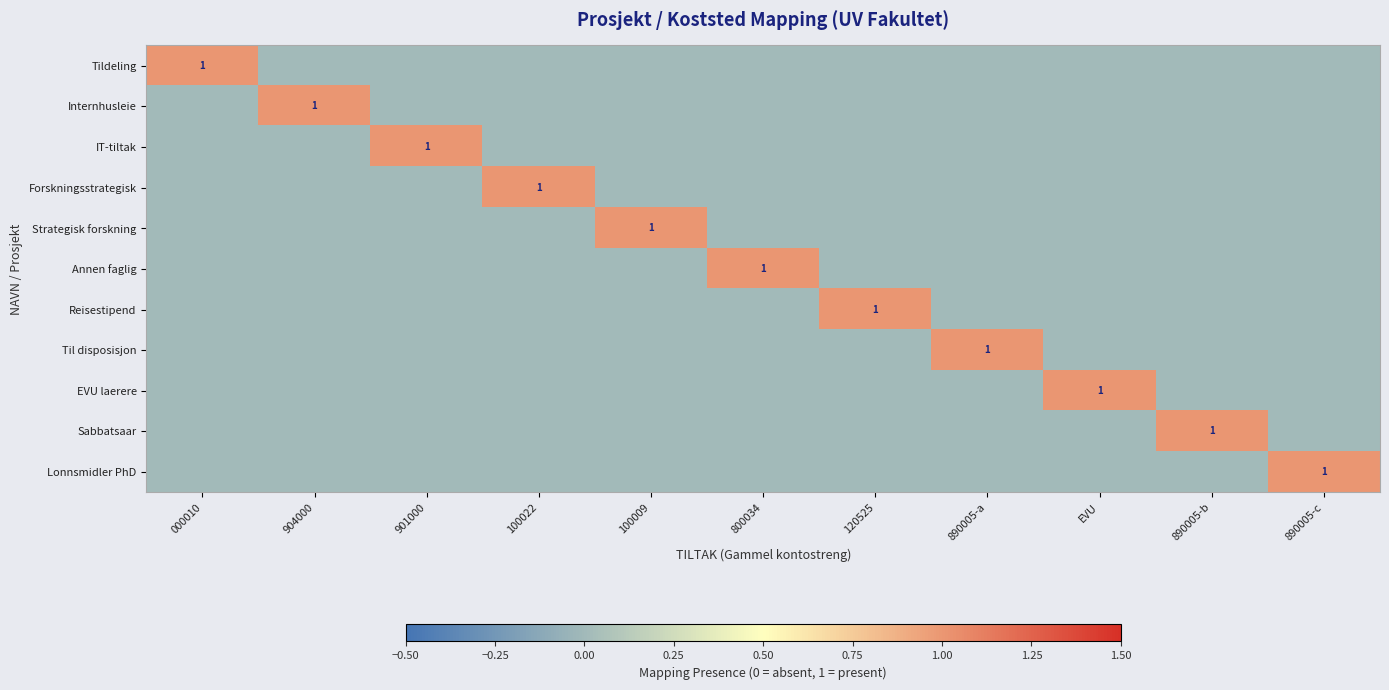

How many values in Til disposisjon are above zero?

1